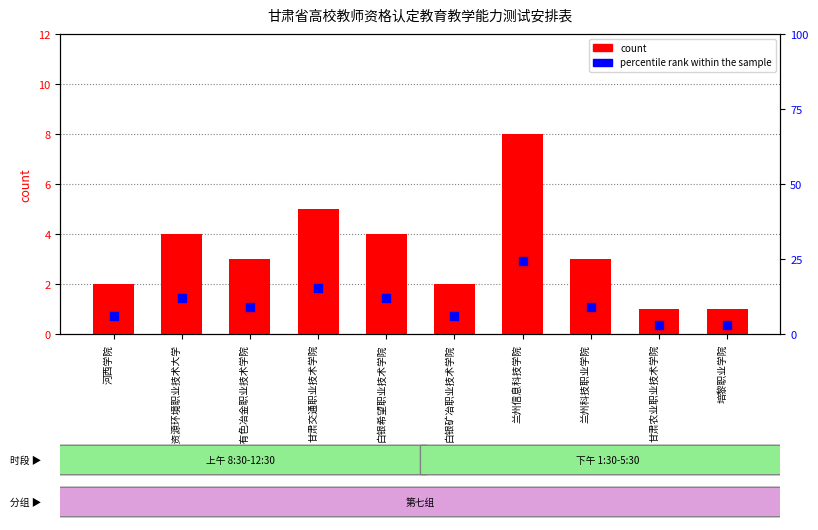

What are all the series names shown in the legend?

count, percentile rank within the sample